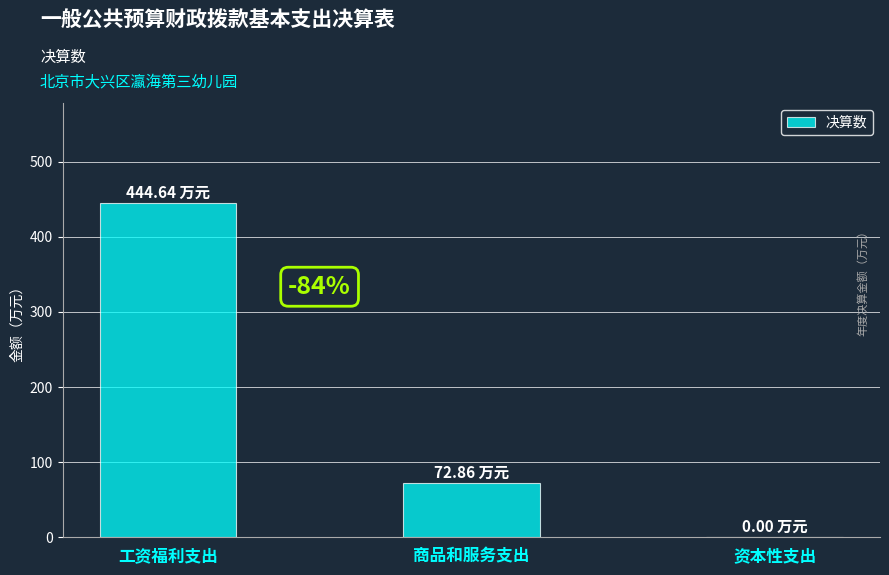

Reading left to right, extract all data points from this chart.

工资福利支出=444.6	商品和服务支出=72.9	资本性支出=0.0